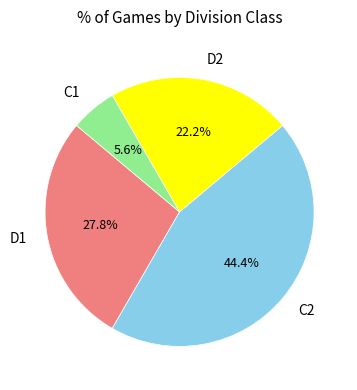

To the nearest percent, what percentage of the pie is C1?

6%